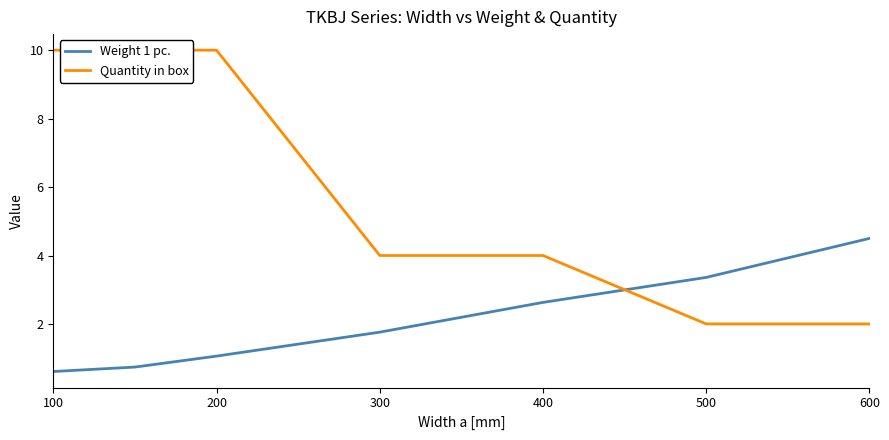

What is the sum of all Weight 1 pc. values?

14.7